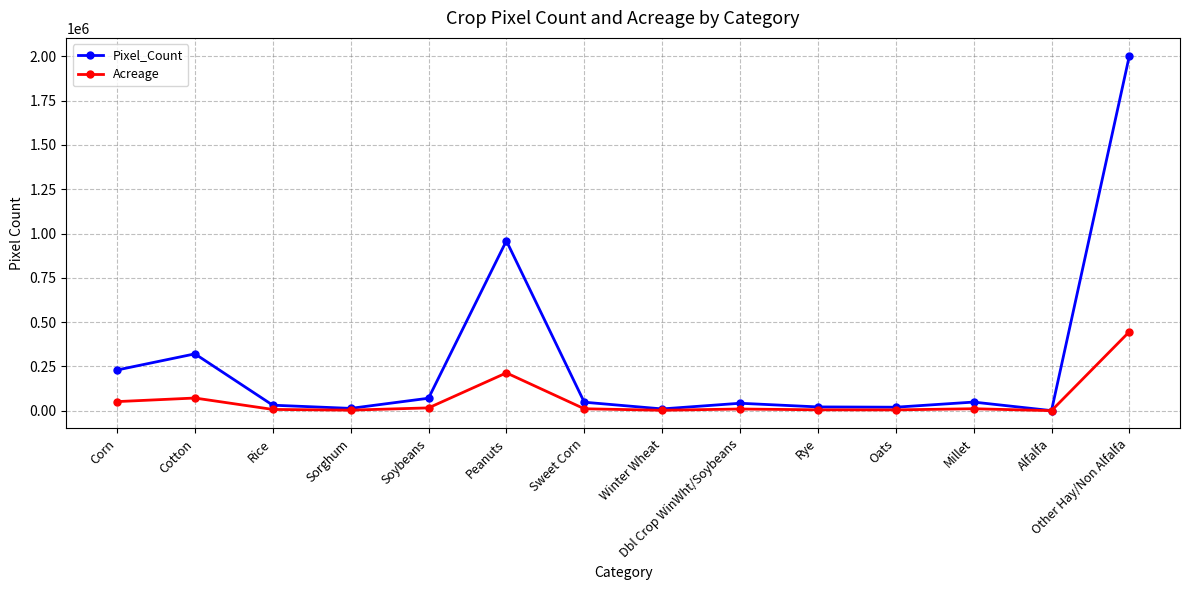

What is the maximum value shown in the chart?

2004329.0